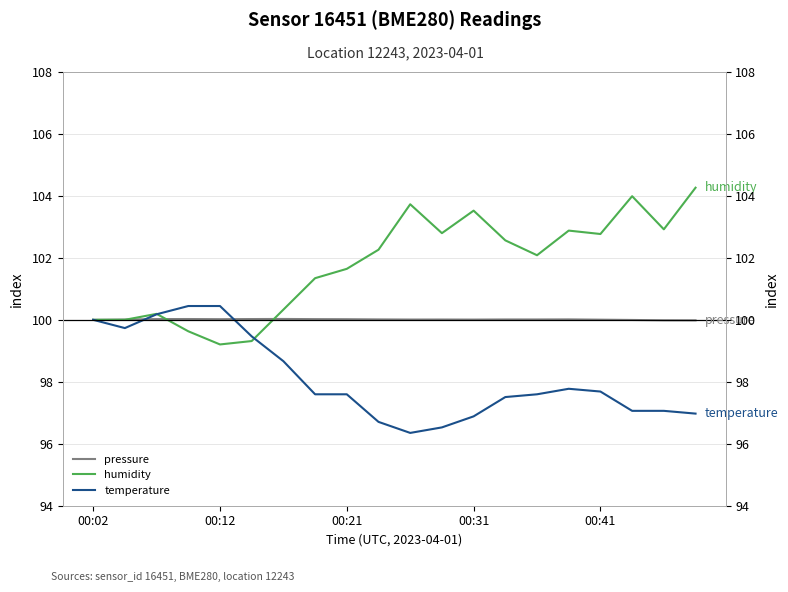

Is this an area chart (filled region under the line)?

No